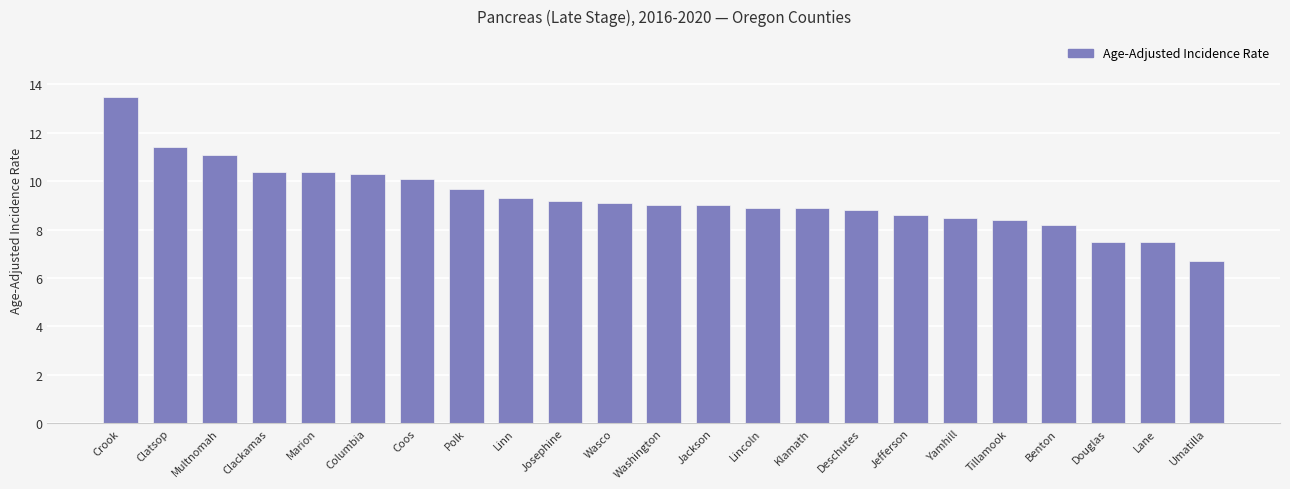

How many data points does each series have?

23